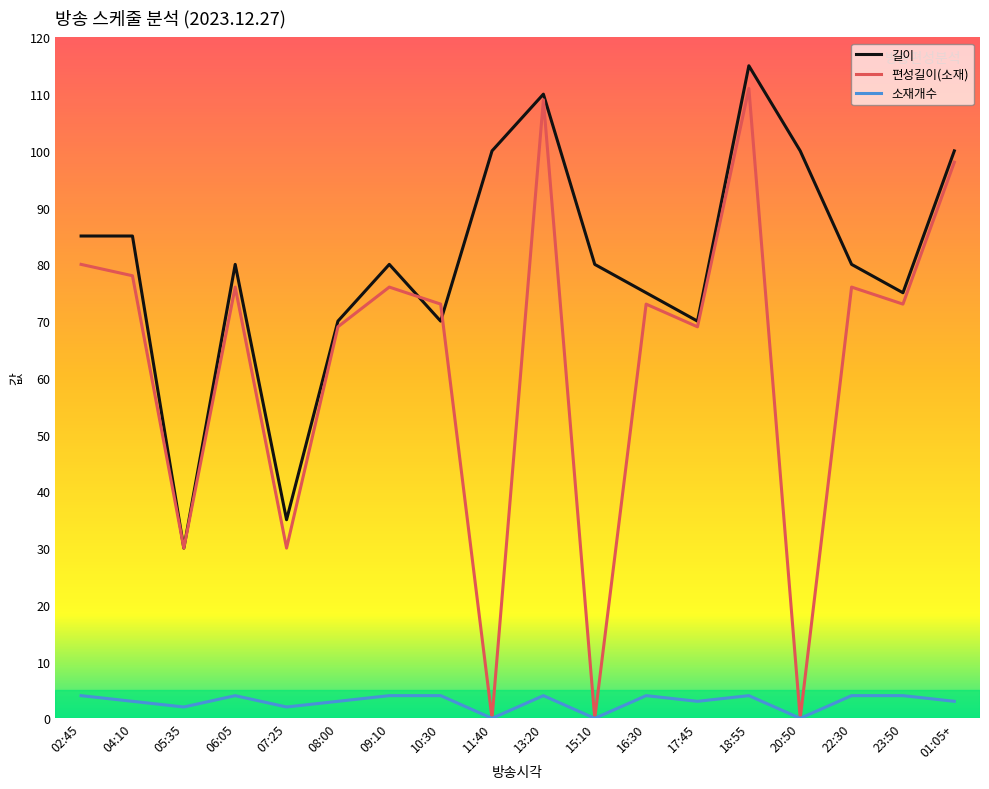

At how many categories does at least one series exceed 65?

16